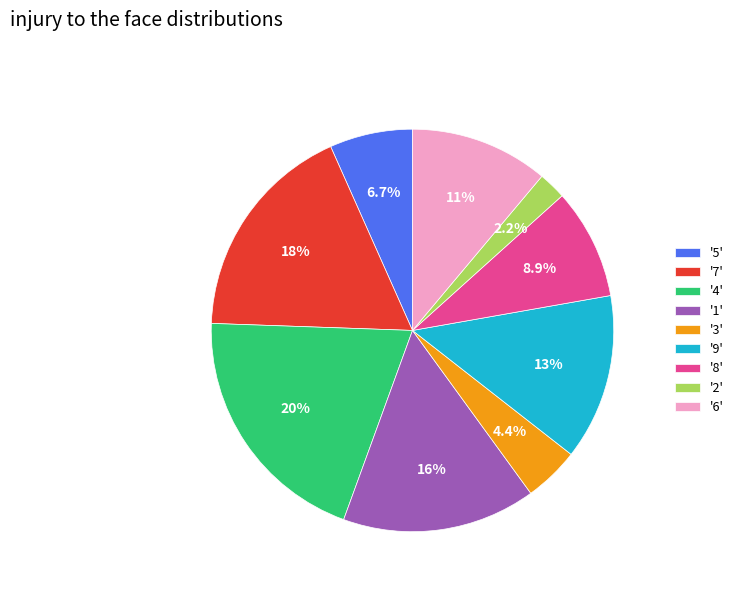

Approximately how many times larger is the value at '8' compared to '5'?

1.3